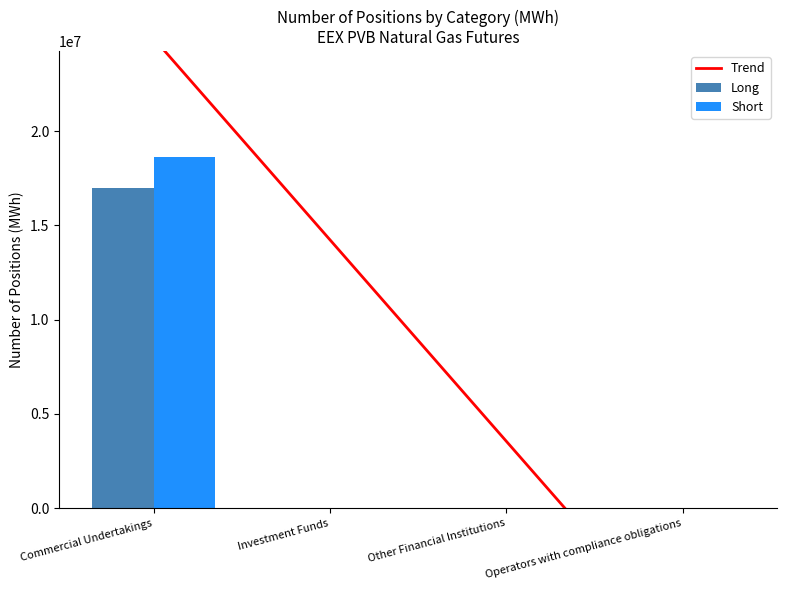

Reading right to left, transcribe all the data shown in this chart.

Long: 0	0	0	16960360
Short: 0	0	0	18648640